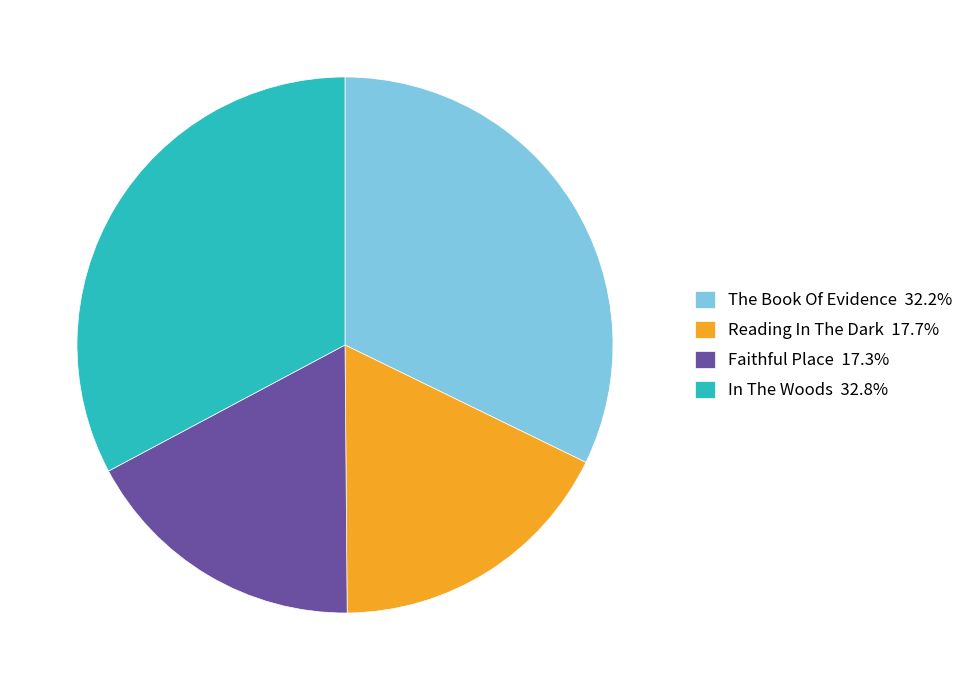

Which has a higher value, In The Woods or Reading In The Dark?

In The Woods